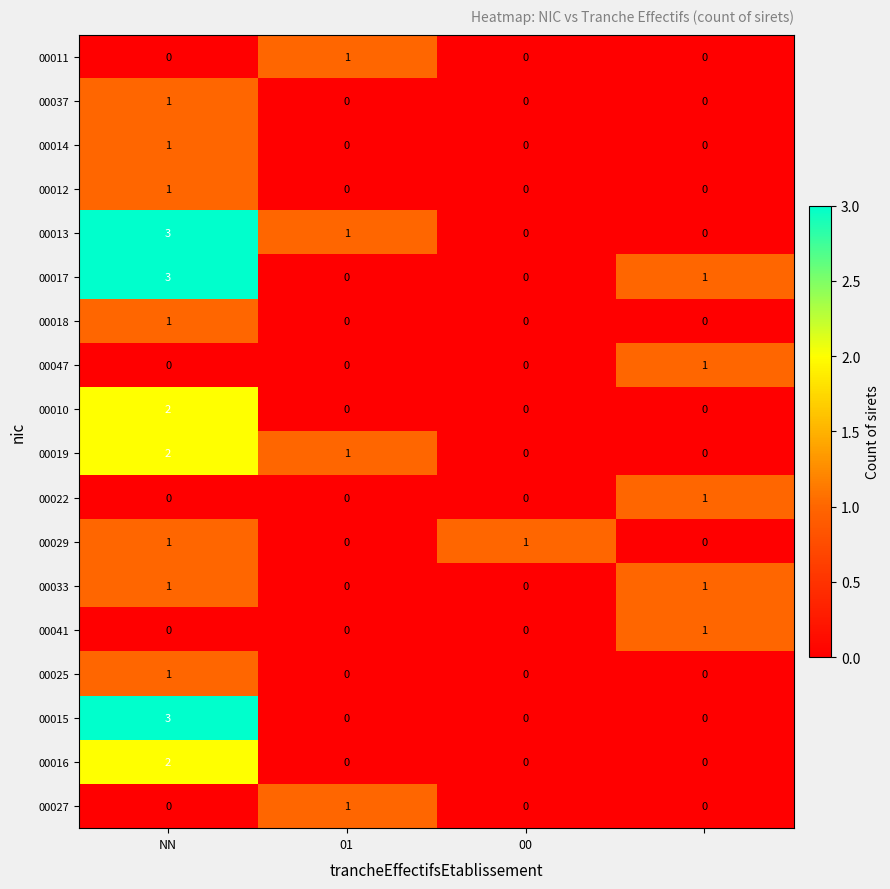

How many categories are shown in the chart?

4